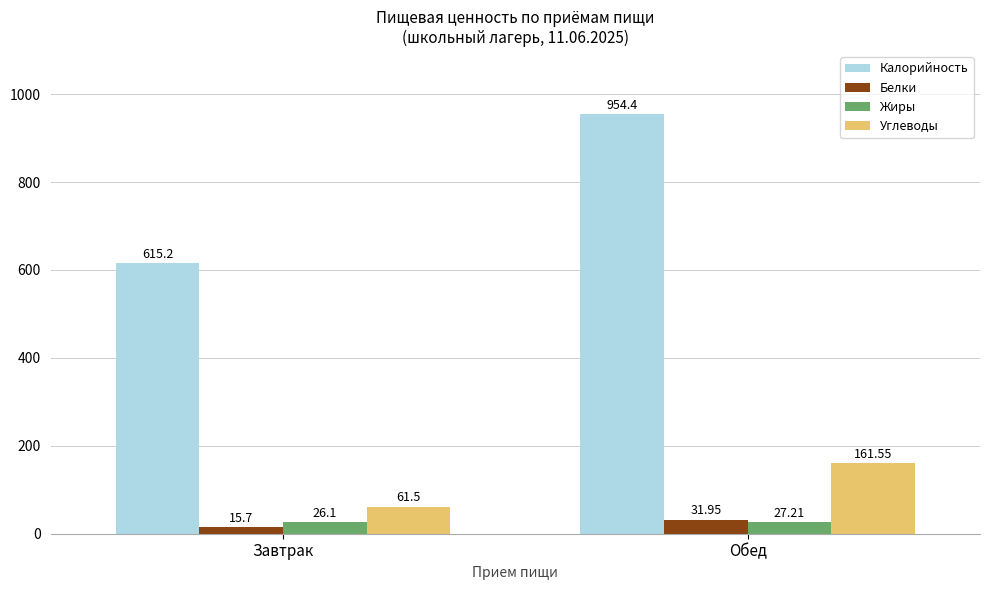

What is the total value across all series at Обед?

1175.1